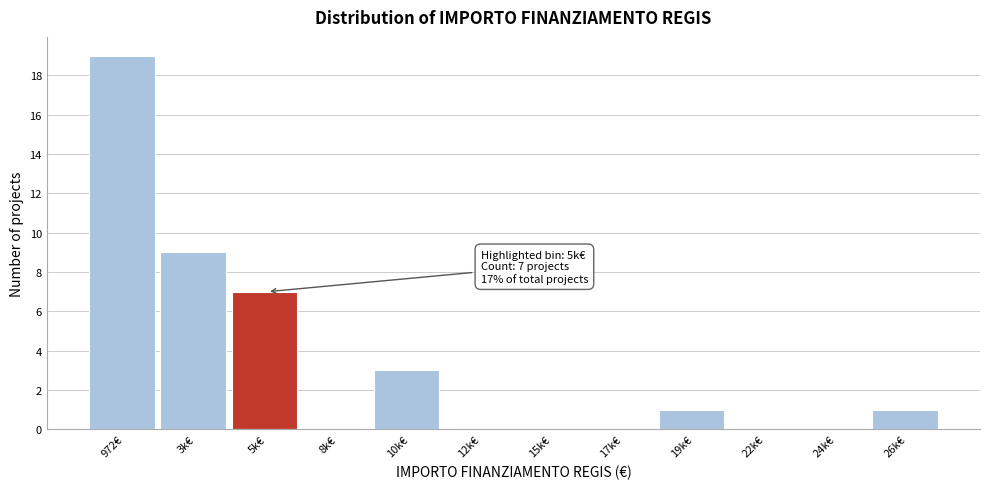

Reading left to right, list all the values displayed in this chart.

972€=19	3k€=9	5k€=7	8k€=0	10k€=3	12k€=0	15k€=0	17k€=0	19k€=1	22k€=0	24k€=0	26k€=1